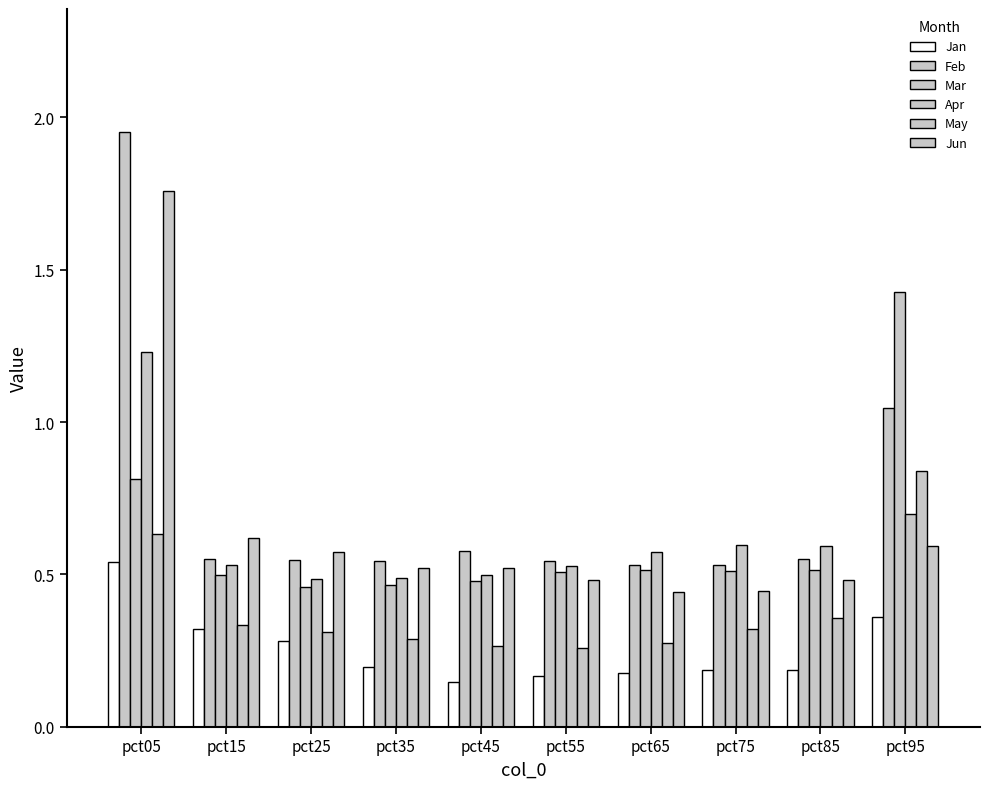

True or false: Mar has a value of 0.5 at pct75.

True